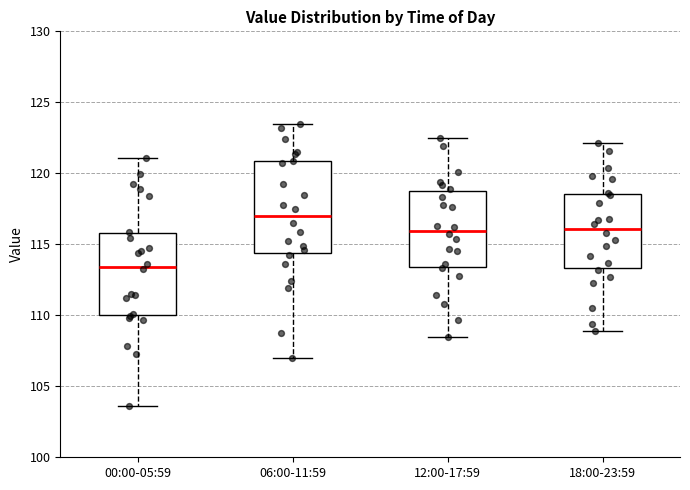

Which box is the tallest, from its lower edge to its upper edge?

06:00-11:59